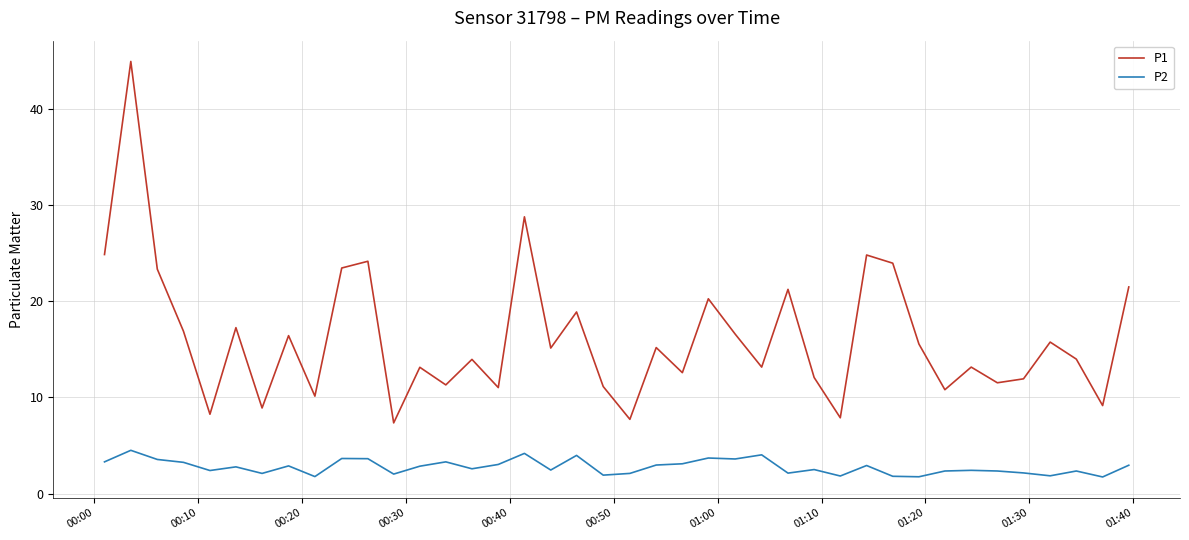

Which series has the widest spread of values?

P1